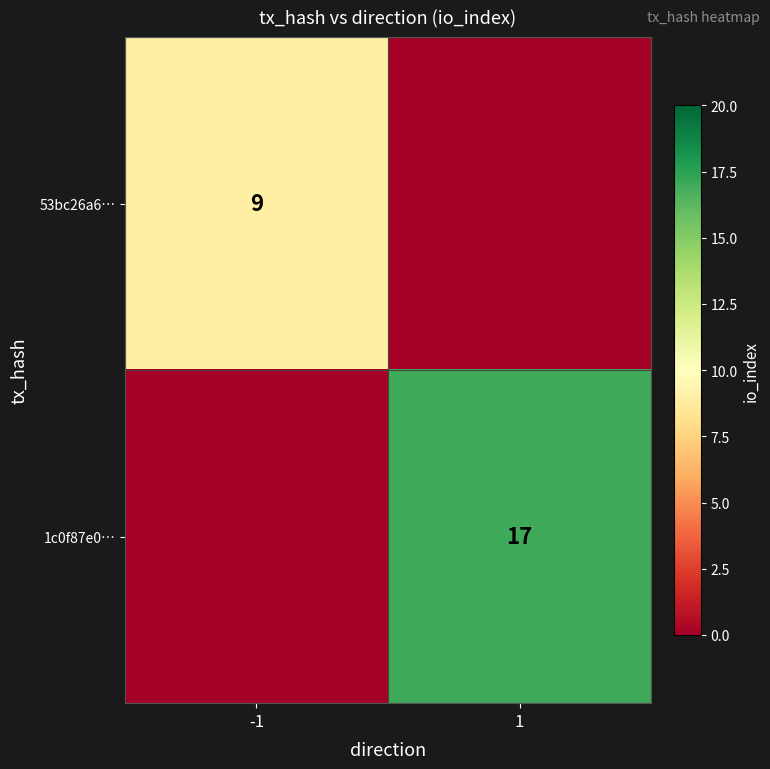

The 1c0f87e0… series shows 17 at 1. True or false?

True